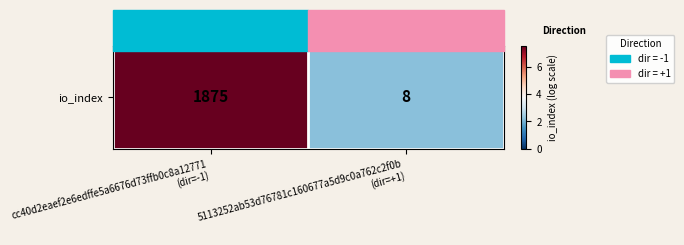

What is the ratio of the value at cc40d2eaef2e6edffe5a6676d73ffb0c8a12771
(dir=-1) to the value at 5113252ab53d76781c160677a5d9c0a762c2f0b
(dir=+1)?

3.4